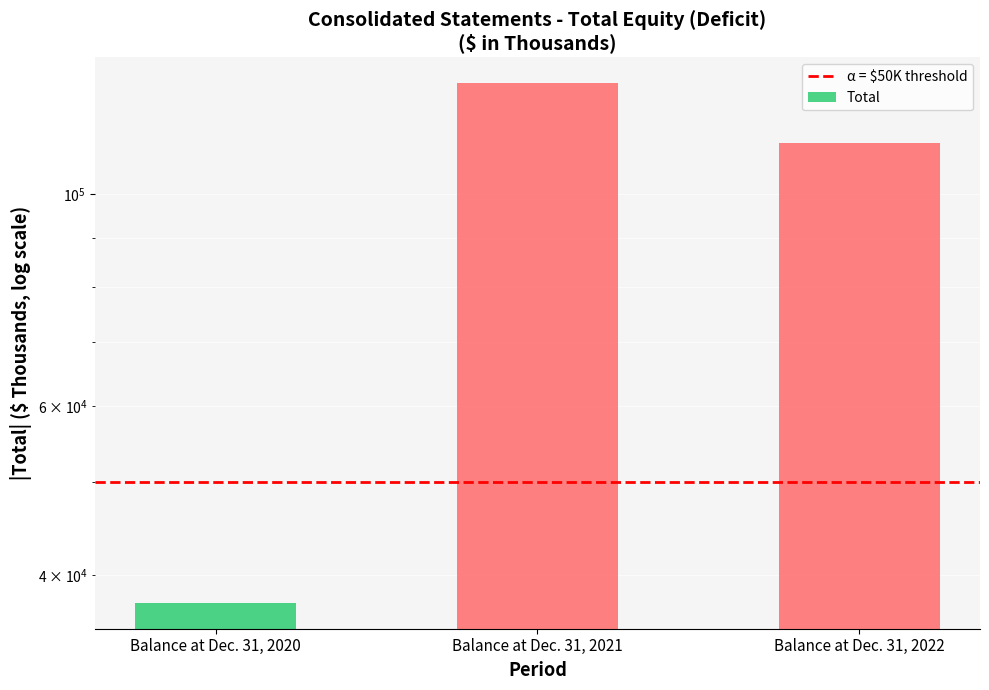

Reading left to right, what are all the values shown in this chart?

Balance at Dec. 31, 2020=37417	Balance at Dec. 31, 2021=130504	Balance at Dec. 31, 2022=113036